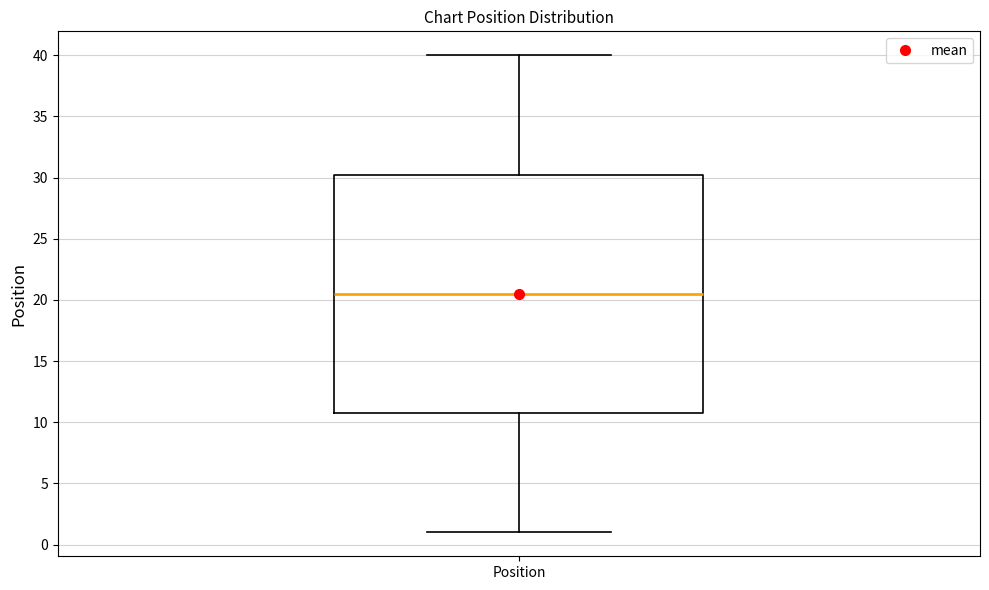

Where does the median line of the box for Position sit on the y-axis? The values are not printed on the chart, so give them approximately, as read against the axis.

20.5